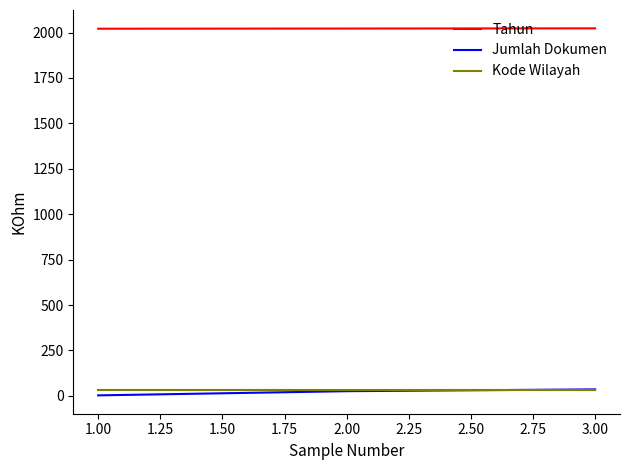

Which series has the largest total across all categories?

Tahun